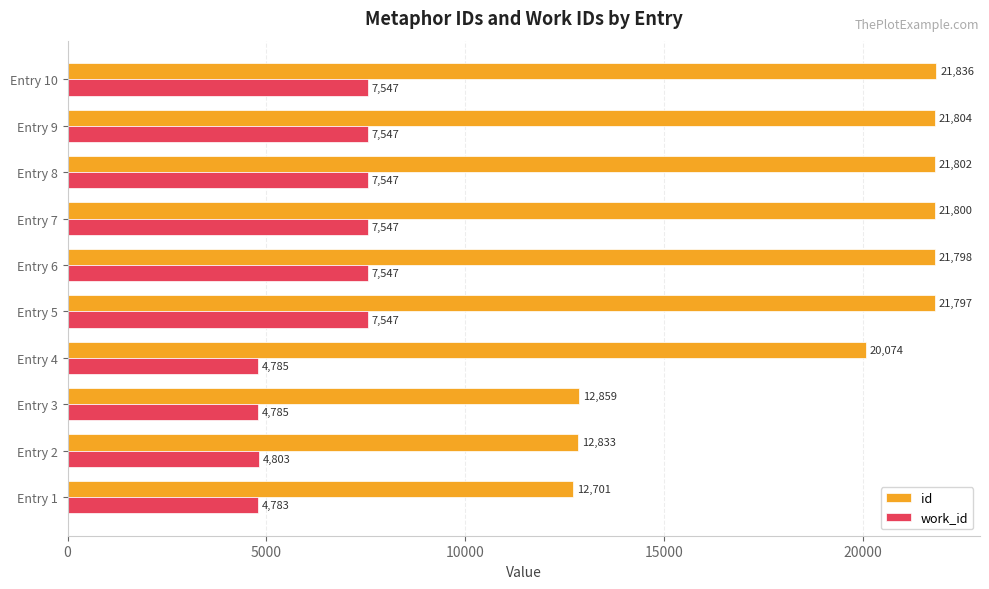

At which category is the sum across all series the highest?

Entry 10